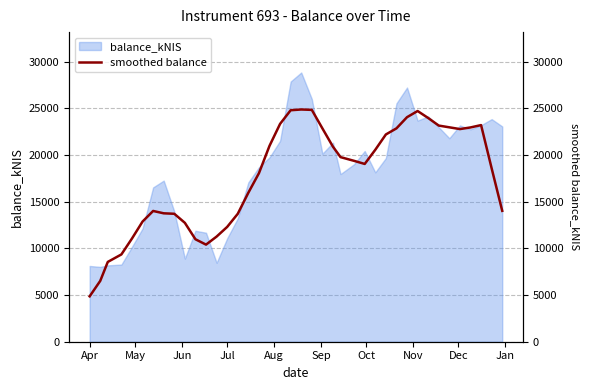

How many interior local peaks (higher than both neighbors) does the data have?

4